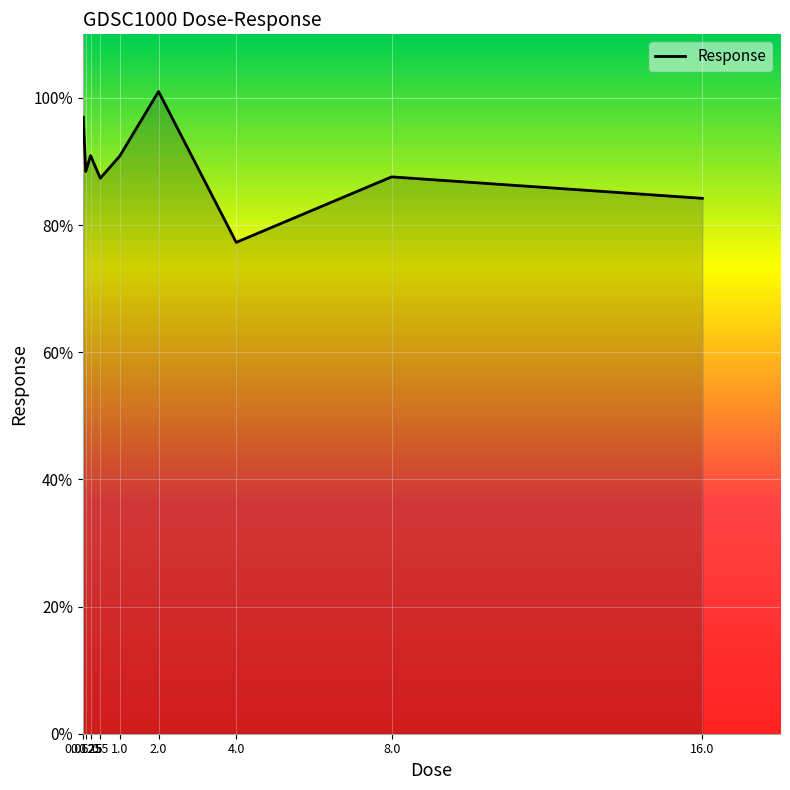

What is the minimum value shown in the chart?

77.3